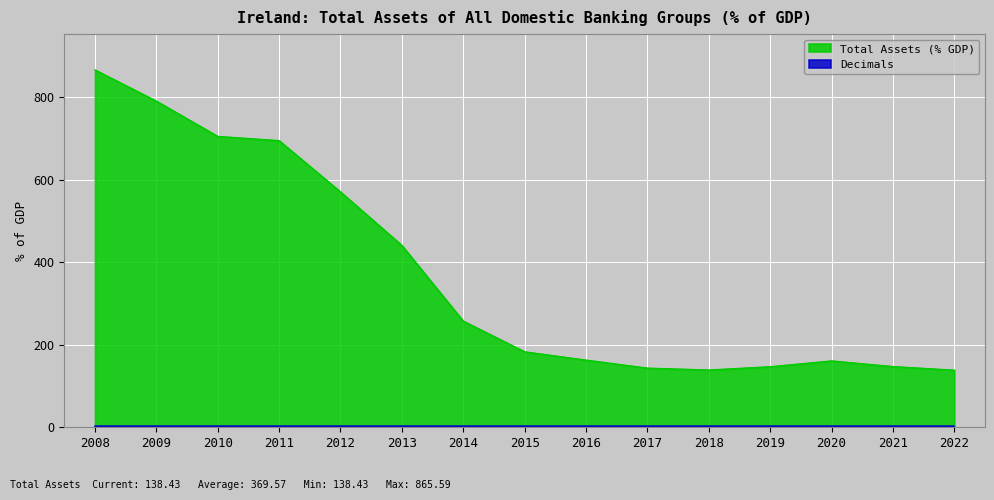

What is the difference between the values at 2015 and 2017?

39.5